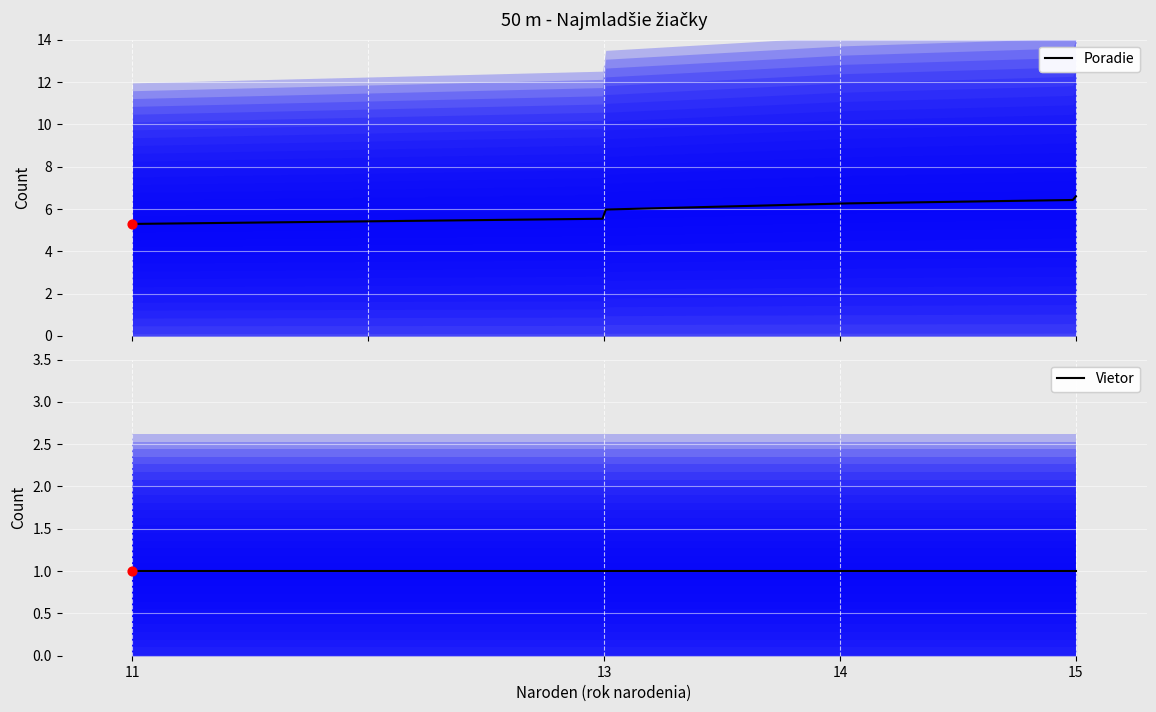

At how many categories does at least one series exceed 4?

7